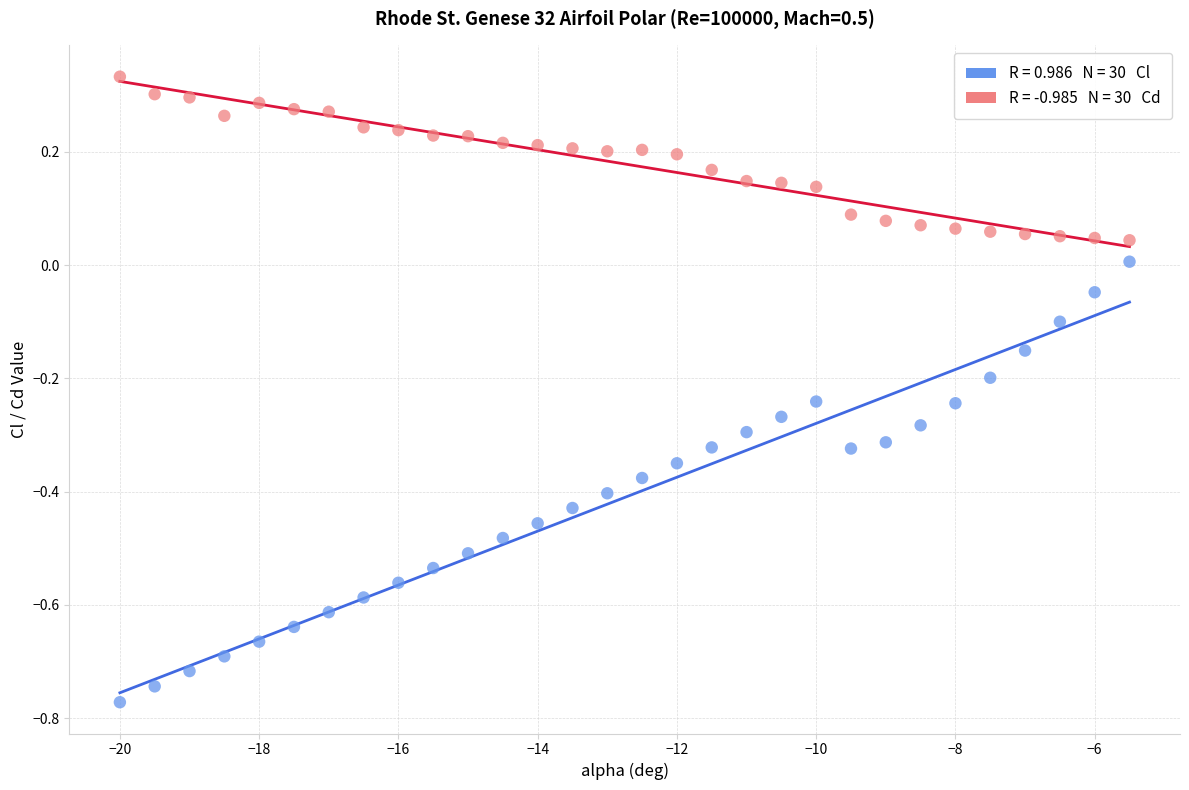

Across all data points, what is the range of Y values (max minus min)?

1.1